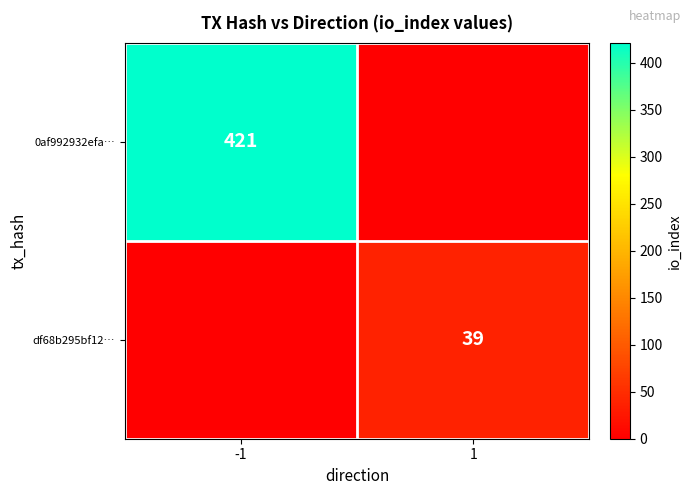

The df68b295bf12… series shows 39 at 1. True or false?

True